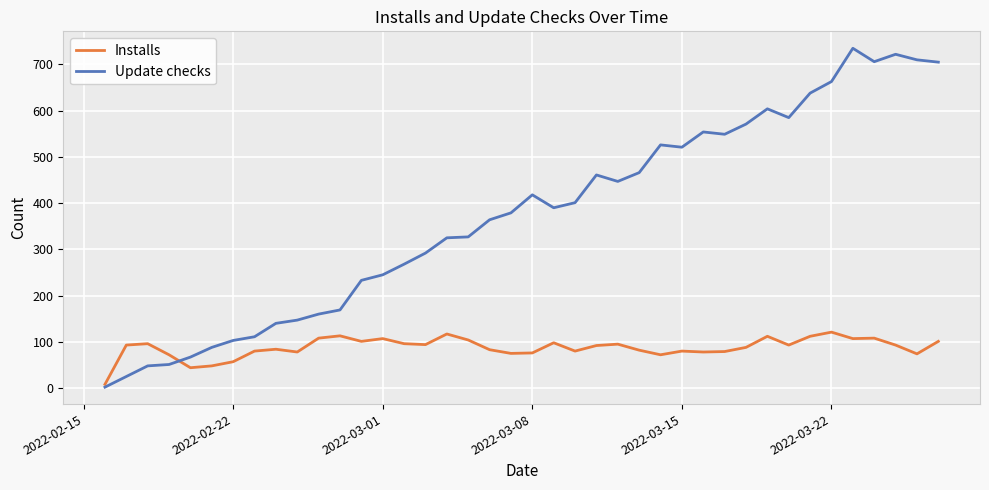

Which series has the largest total across all categories?

Update checks